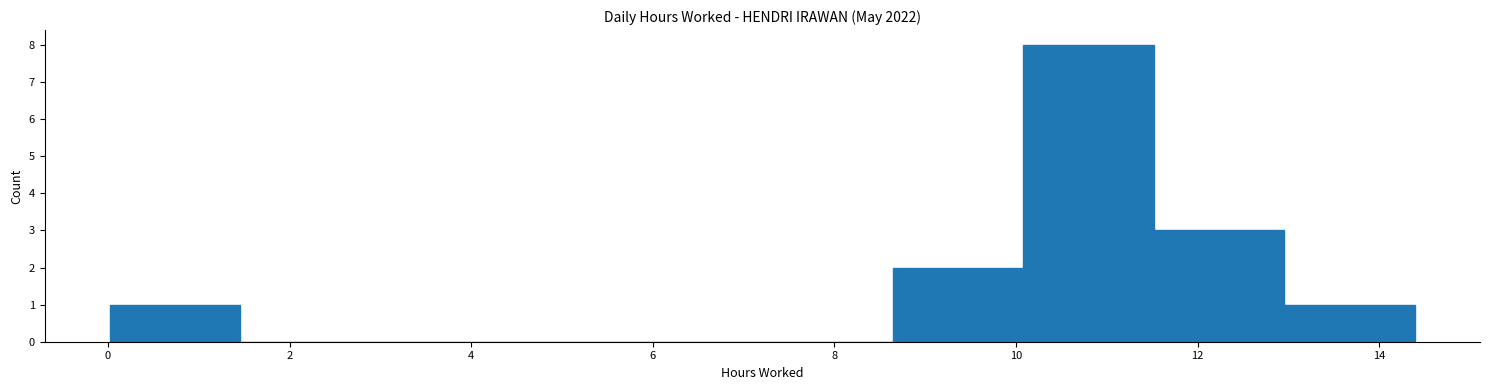

Reading left to right, transcribe this chart: for each bar, give the range it covers on the x-axis and its height. Neither the bar edges nor the heights are printed on the chart, so give them approximately, as read against the axes.

0.0 to 1.4: 1
1.4 to 2.8: 0
2.8 to 4.4: 0
4.4 to 5.8: 0
5.8 to 7.2: 0
7.2 to 8.6: 0
8.6 to 10.0: 2
10.0 to 11.6: 8
11.6 to 13.0: 3
13.0 to 14.4: 1